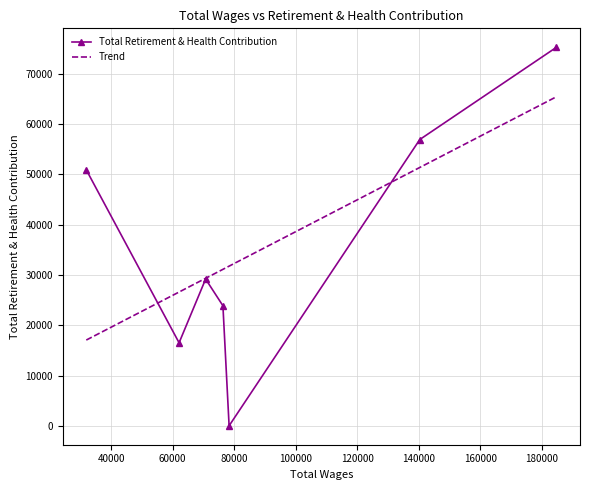

What is the difference between the maximum and second lowest values?

58780